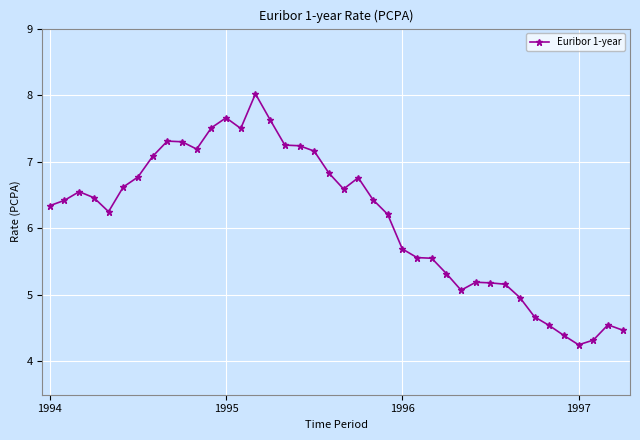

What is the difference between the second highest and second lowest values?

3.3